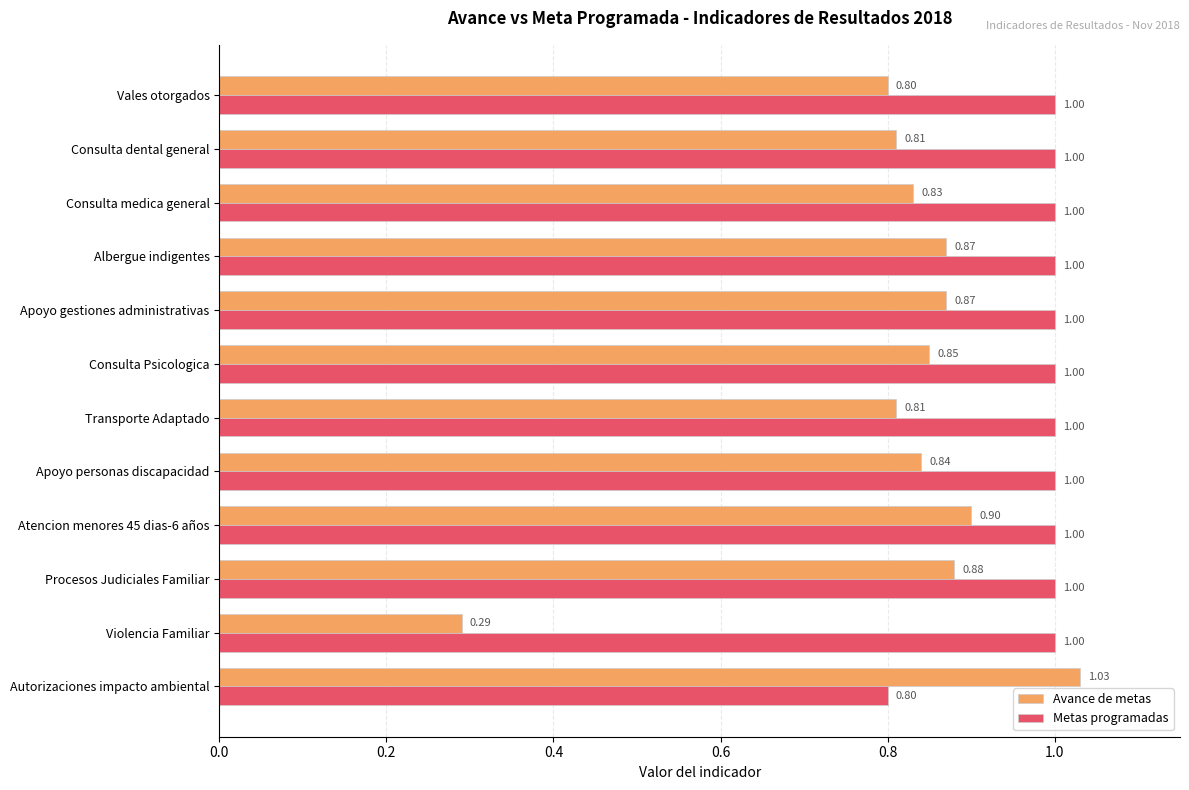

At which label does Avance de metas reach its minimum?

Violencia Familiar